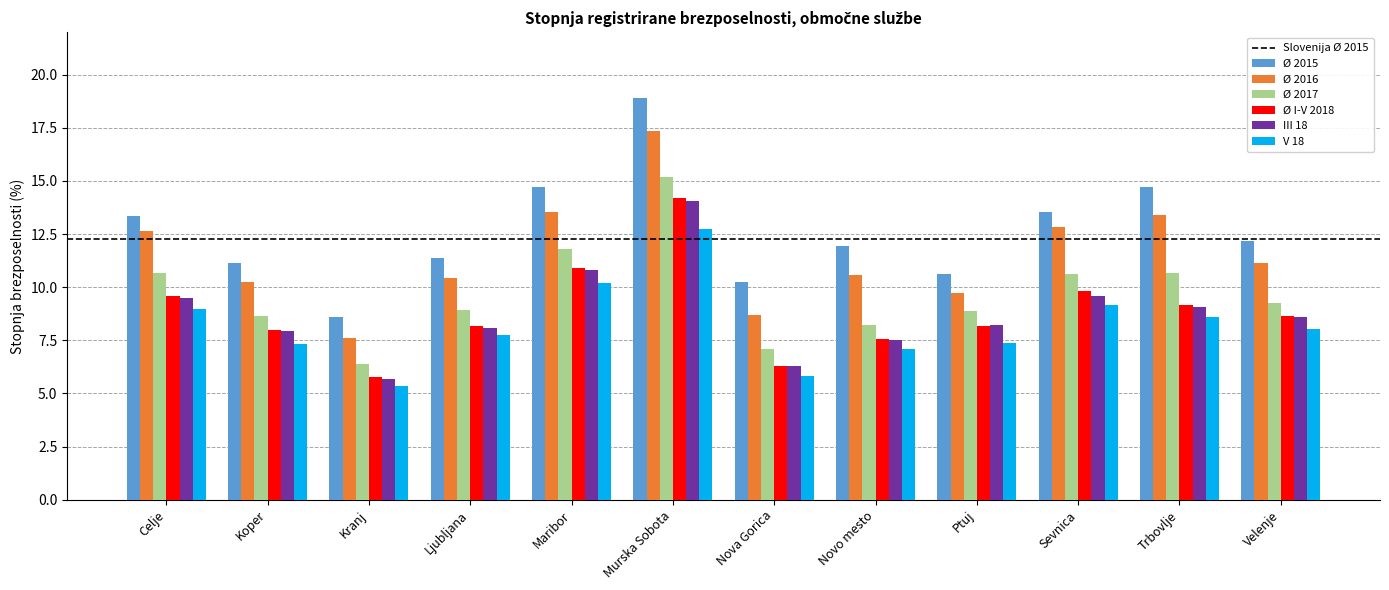

Which series has the largest total across all categories?

Ø 2015